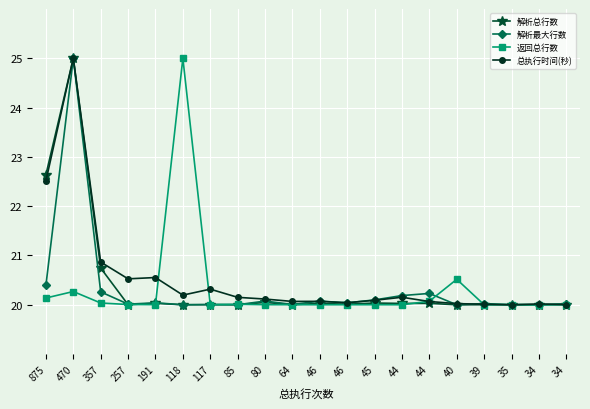

How many data points does each series have?

20